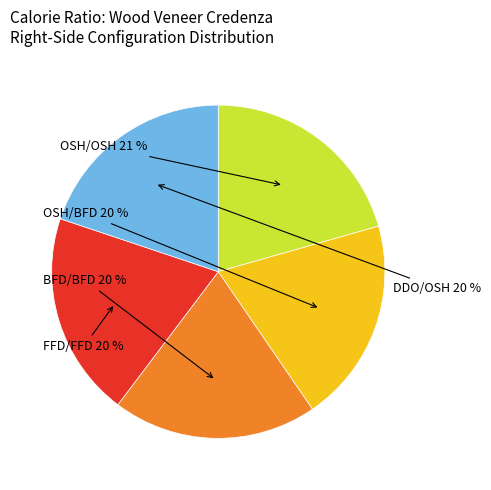

Is there a majority slice in this chart?

No